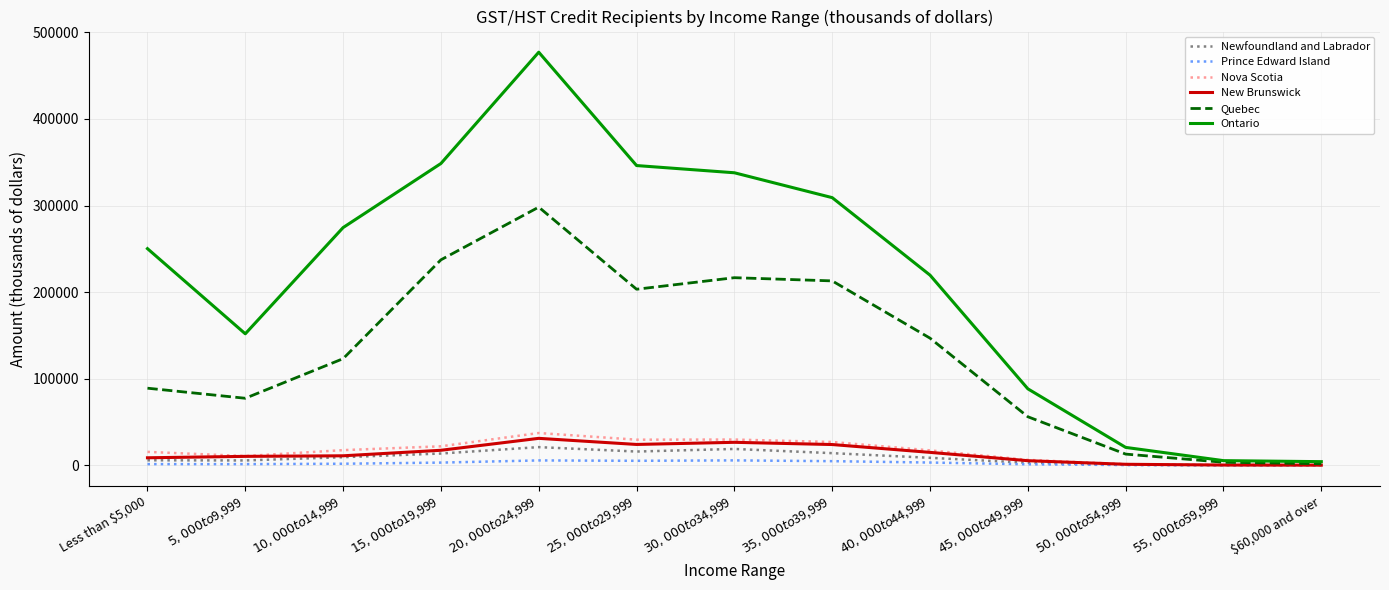

Which series has the largest total across all categories?

Ontario